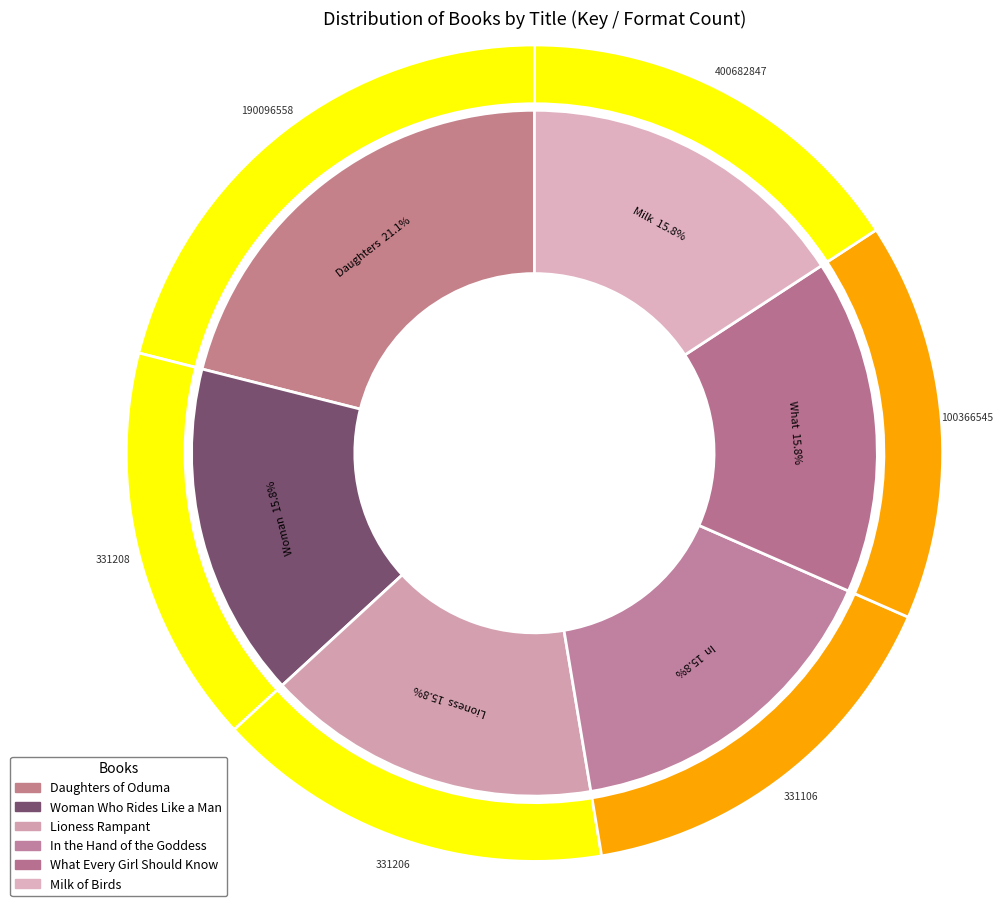

Count the number of slices in the pie.

6